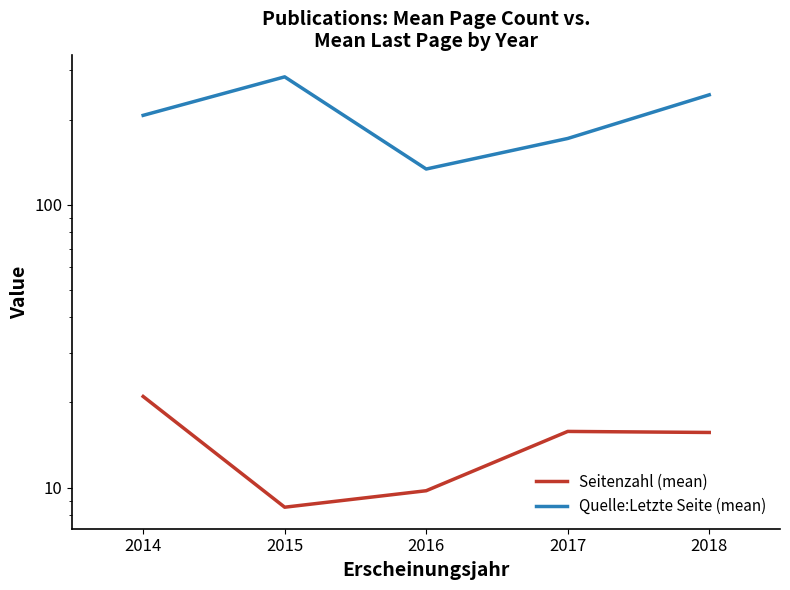

What is the smallest value displayed?

8.5